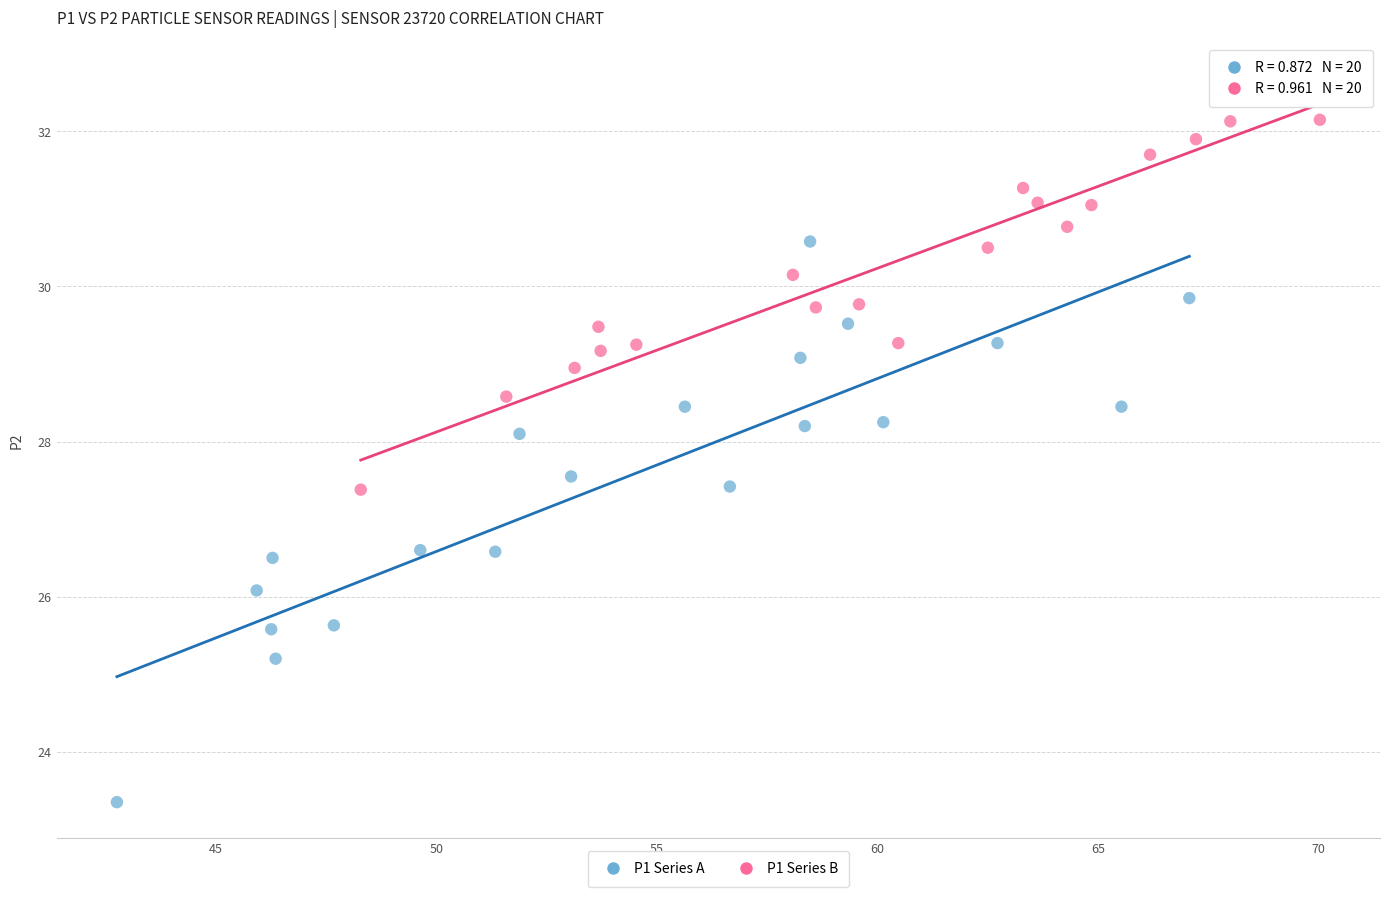

Which series contains the highest Y value?

P1 Series B